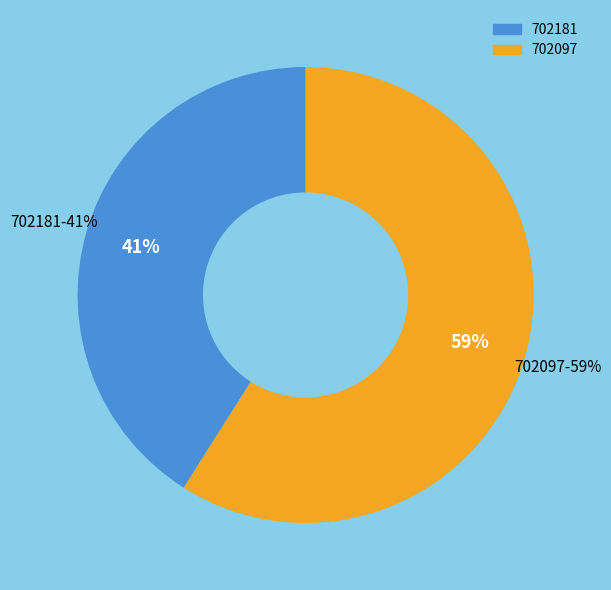

What is the total percentage of 702181 and 702097?

100.0%